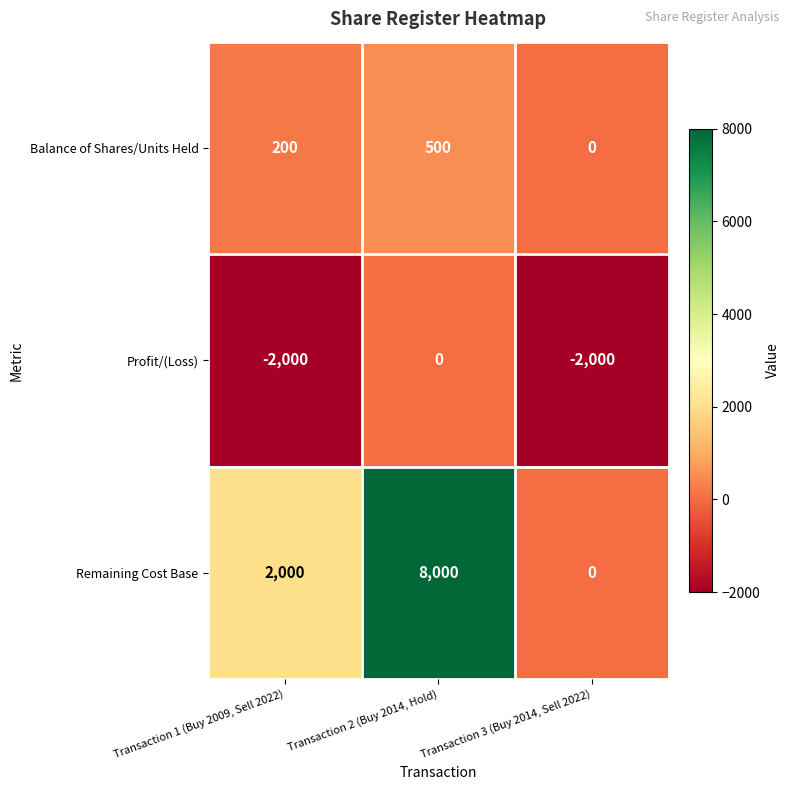

Between Transaction 1 (Buy 2009, Sell 2022) and Transaction 2 (Buy 2014, Hold), which series saw the biggest shift?

Remaining Cost Base